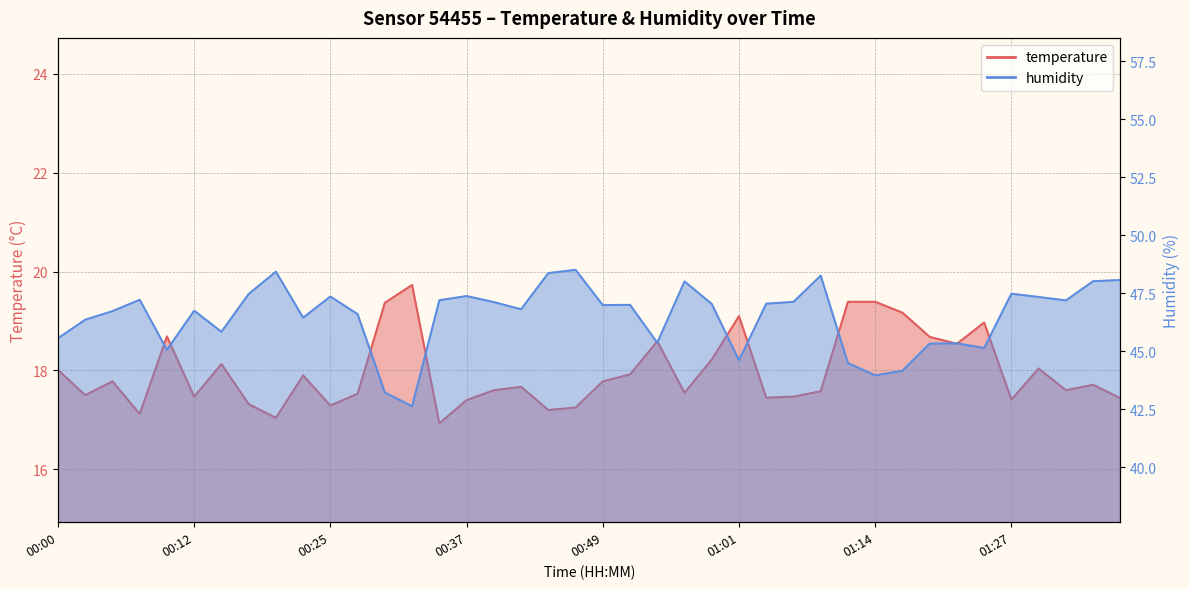

Reading right to left, extract all data points from this chart.

temperature: 17.4	17.7	17.6	18.0	17.4	19.0	18.5	18.7	19.2	19.4	19.4	17.6	17.5	17.4	19.1	18.2	17.6	18.6	17.9	17.8	17.2	17.2	17.7	17.6	17.4	16.9	19.7	19.4	17.5	17.3	17.9	17.0	17.3	18.1	17.5	18.7	17.1	17.8	17.5	18.0
humidity: 48.1	48.0	47.2	47.3	47.5	45.1	45.3	45.3	44.2	44.0	44.5	48.3	47.1	47.0	44.6	47.0	48.0	45.4	47.0	47.0	48.5	48.4	46.8	47.1	47.4	47.2	42.6	43.2	46.6	47.4	46.5	48.4	47.5	45.8	46.8	45.1	47.2	46.7	46.4	45.6